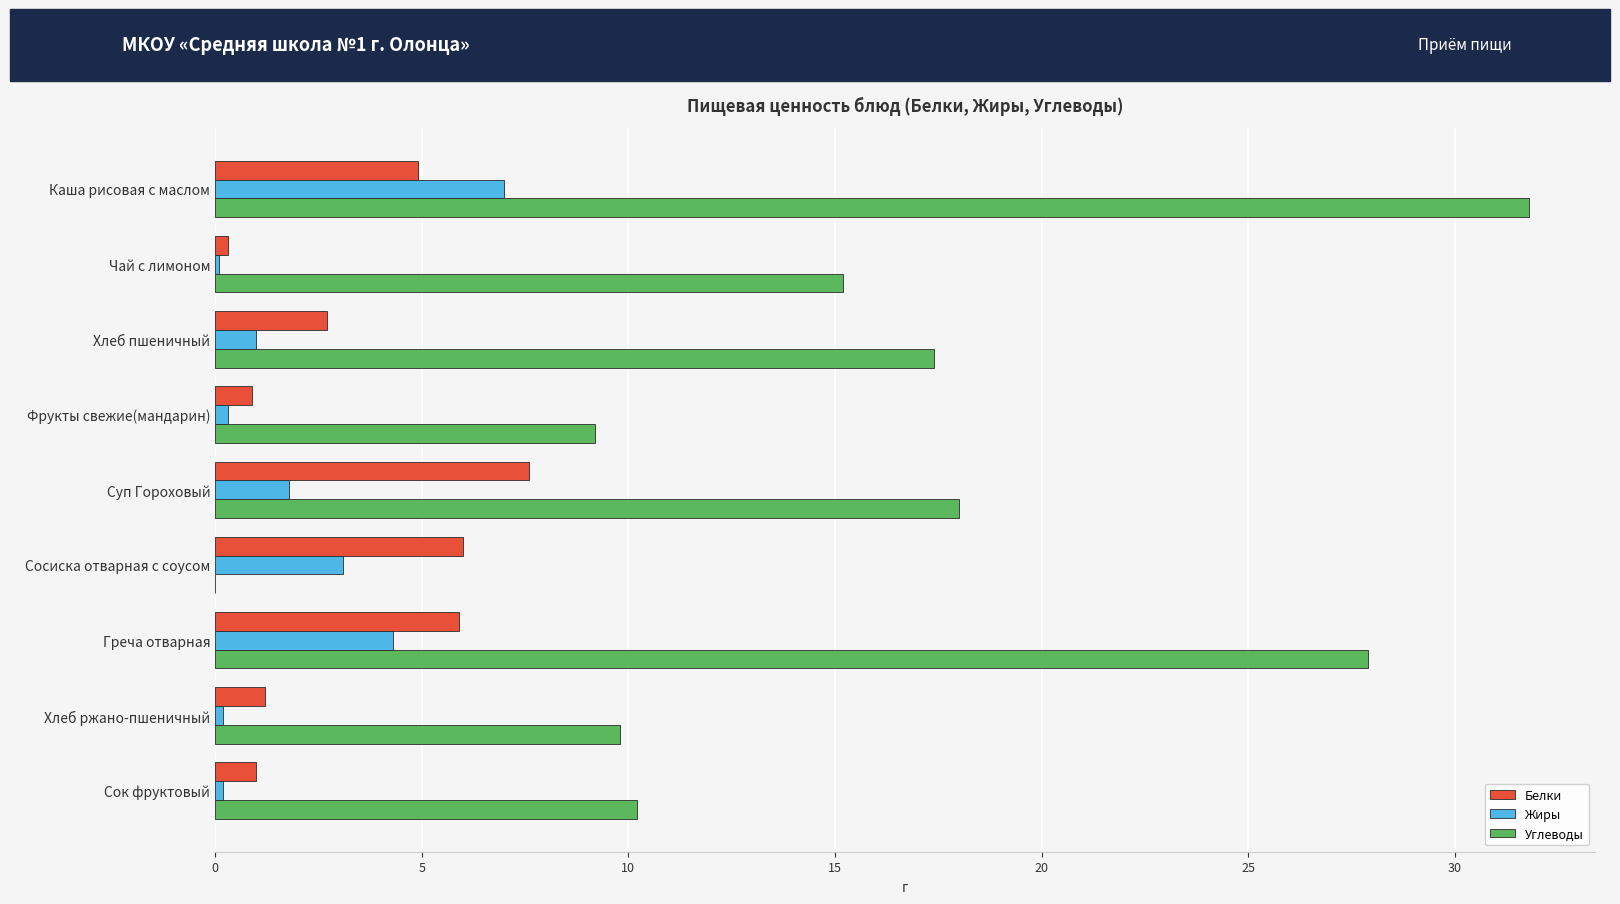

How many distinct data groups are displayed?

3